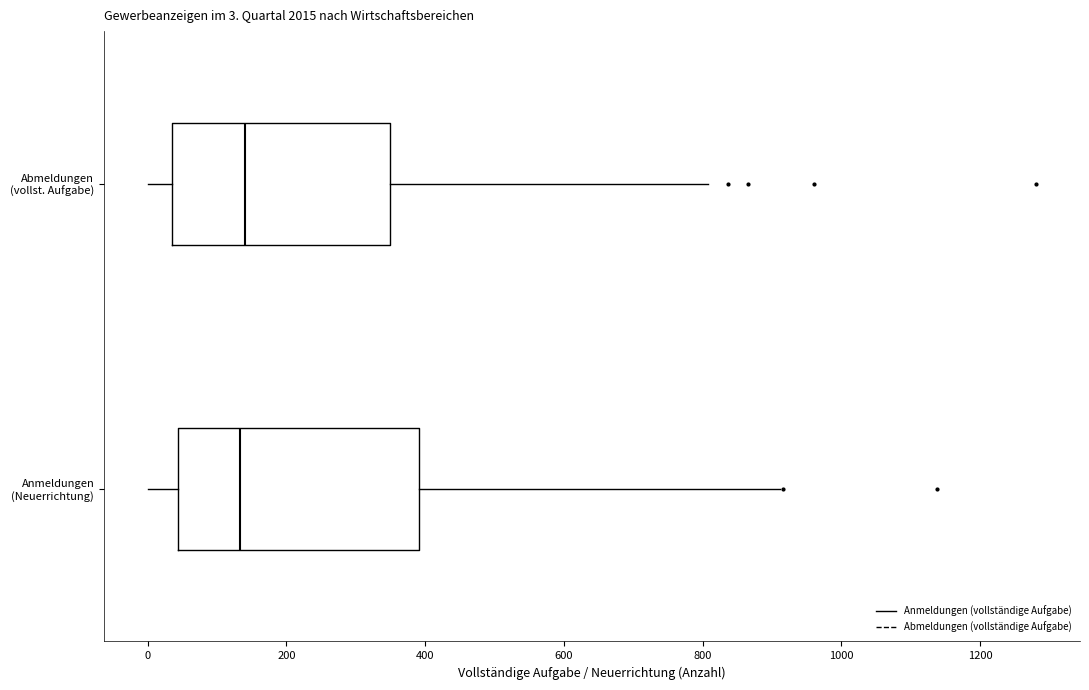

Which box is the widest, from its left edge to its right edge?

Anmeldungen (Neuerrichtung)